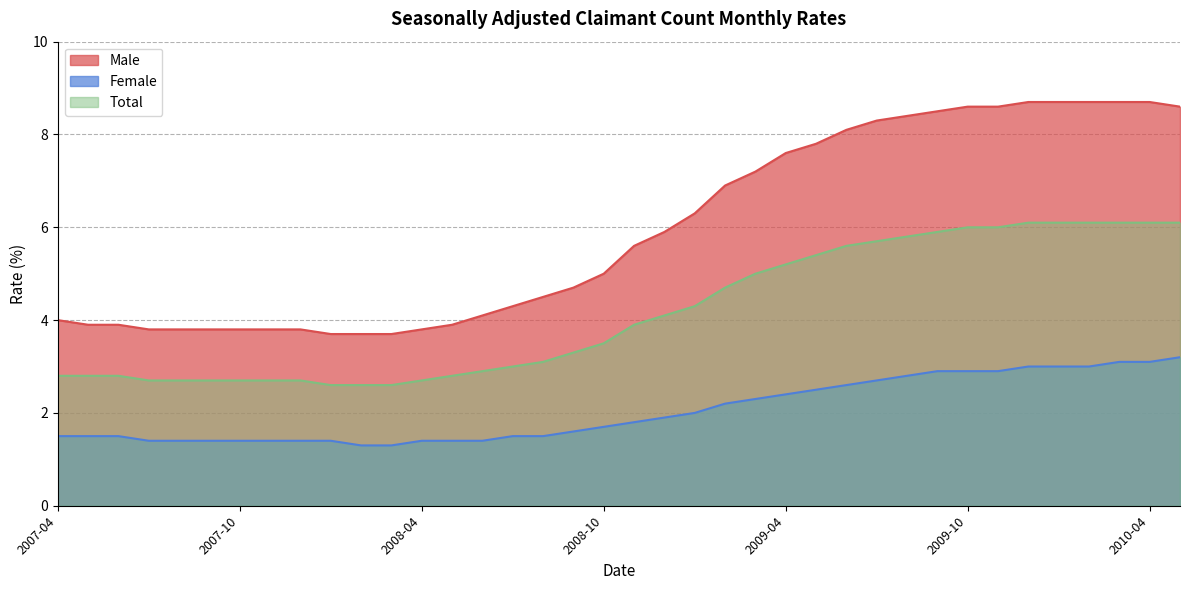

True or false: Total has a value of 9.9 at 2009-11.

False